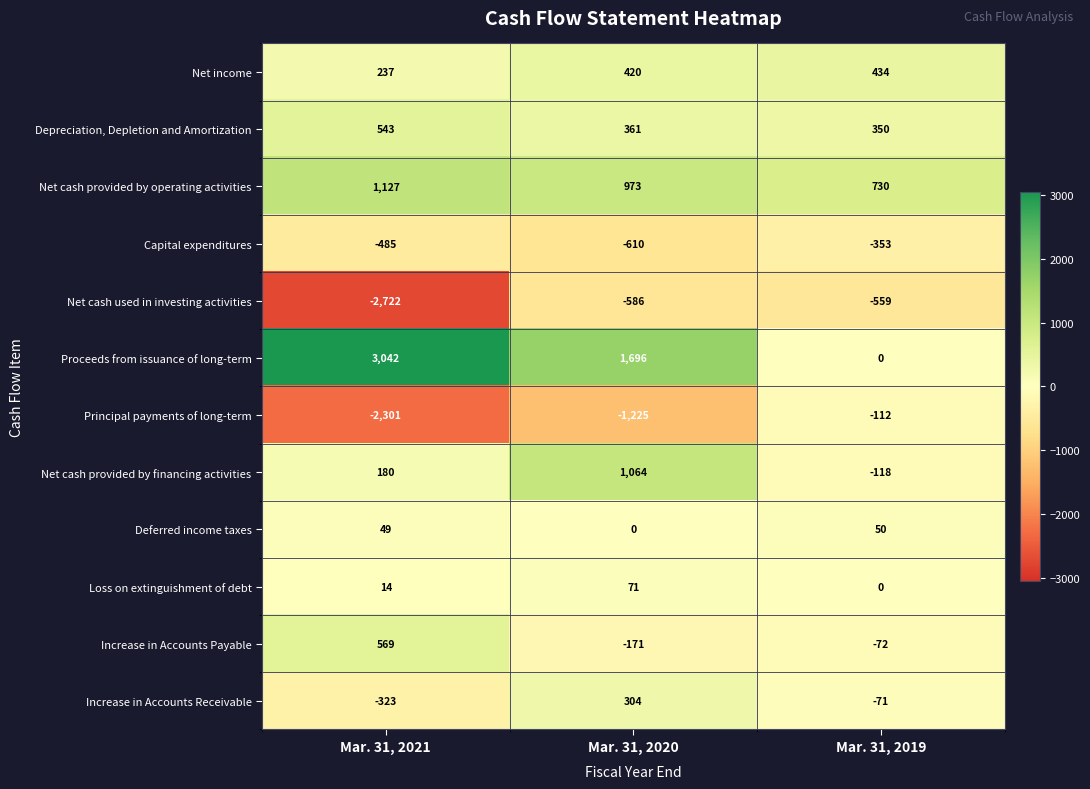

How many distinct data groups are displayed?

12